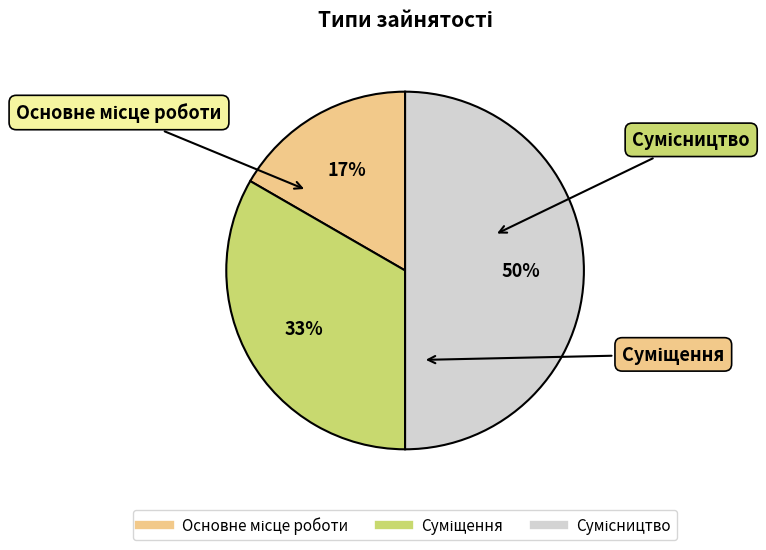

To the nearest percent, what is the average slice percentage?

33%